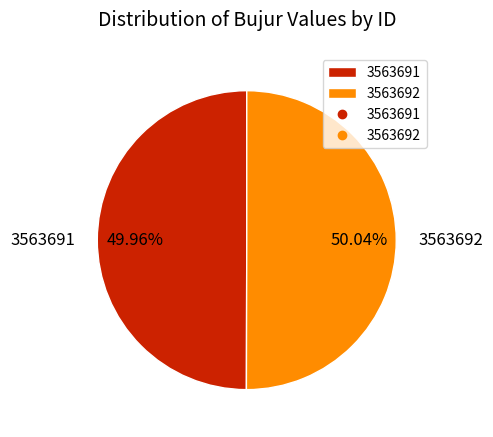

To the nearest percent, what portion does 3563691 represent?

50%